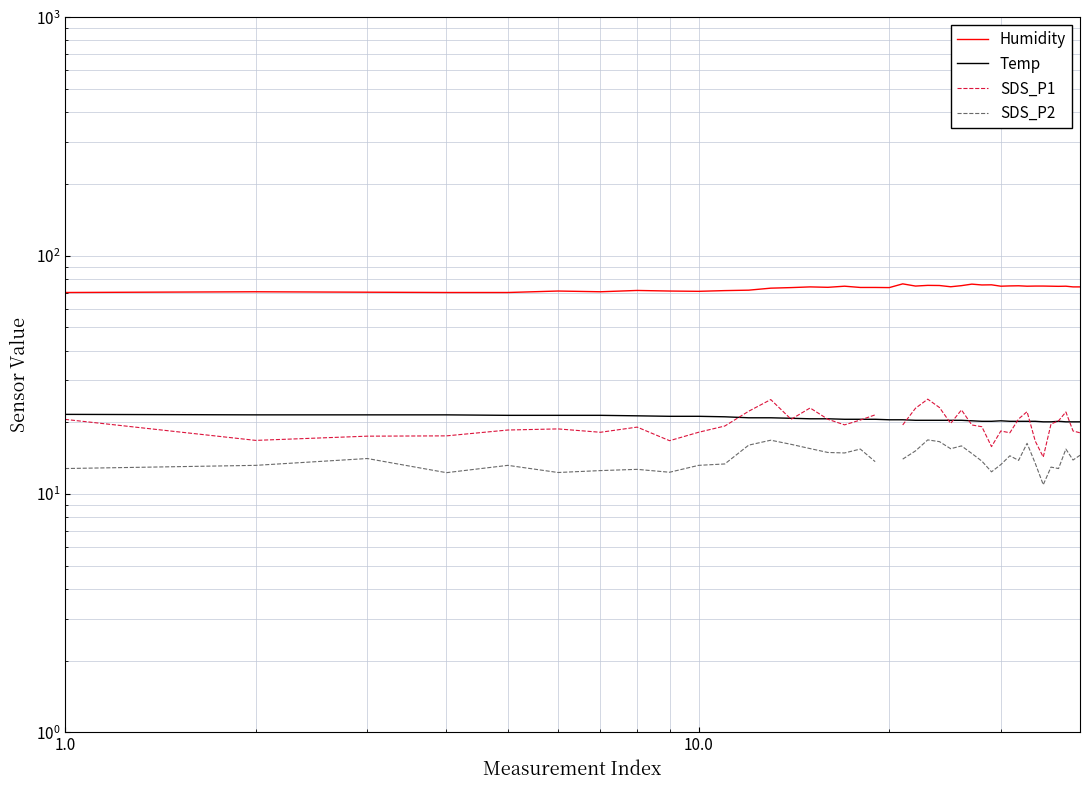

At how many categories does at least one series exceed 36?

40